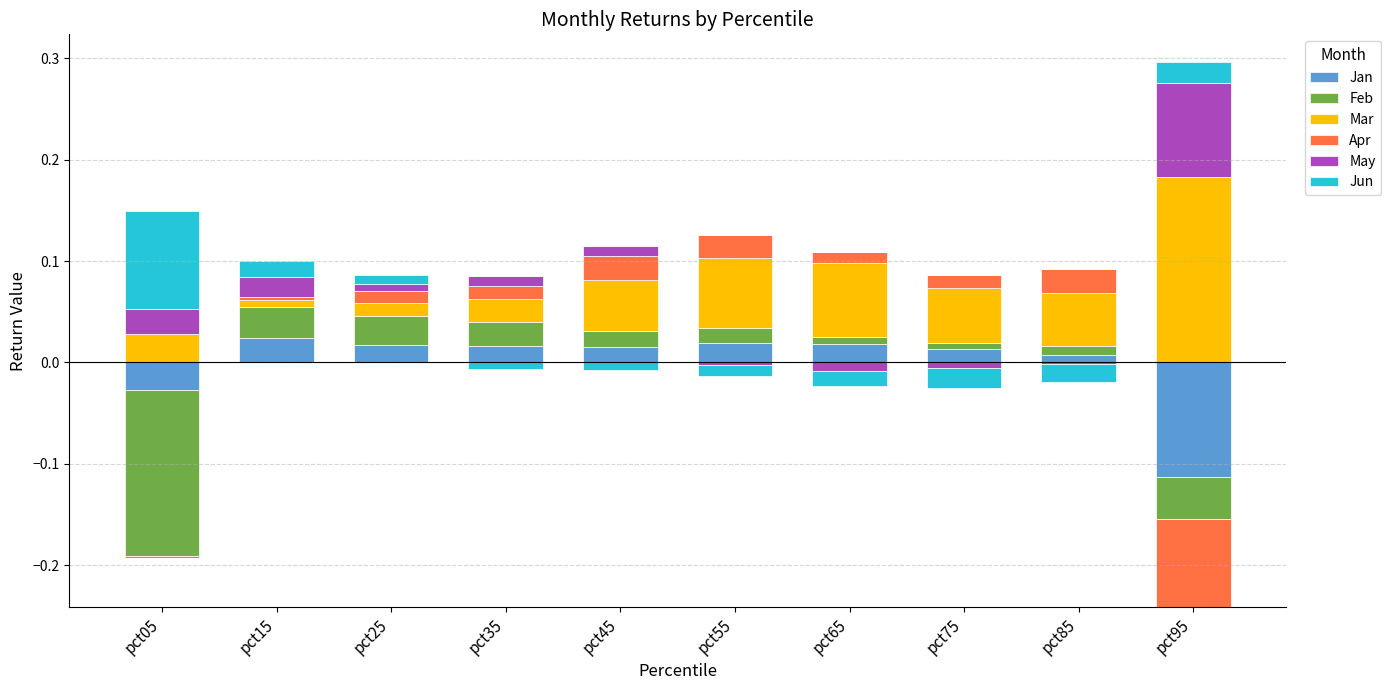

List the series in order of their peak value, highest first.

Mar, Jun, May, Feb, Jan, Apr